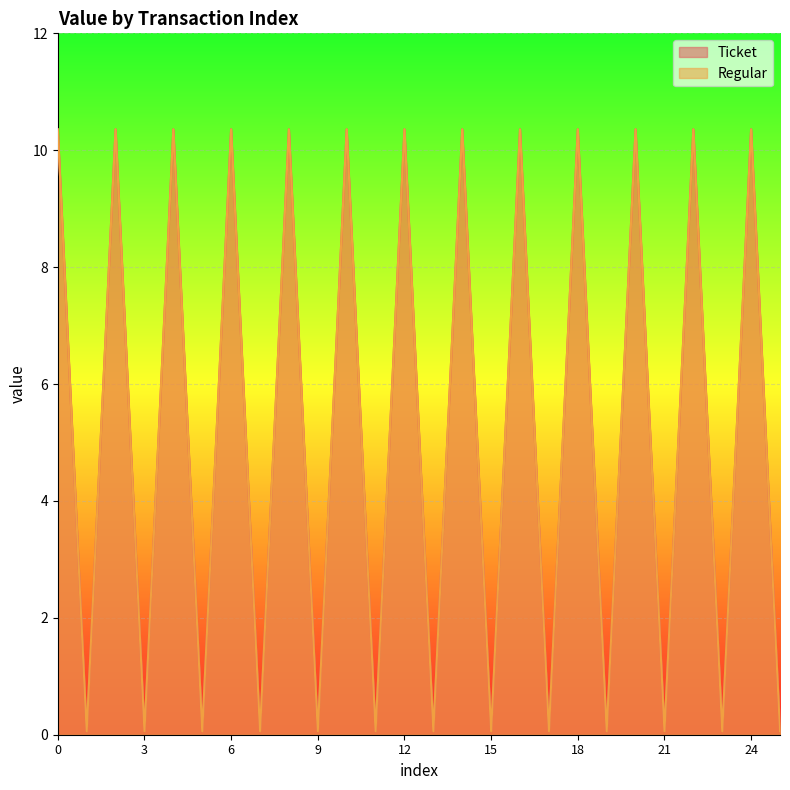

At which category does Ticket reach its first local peak?

2